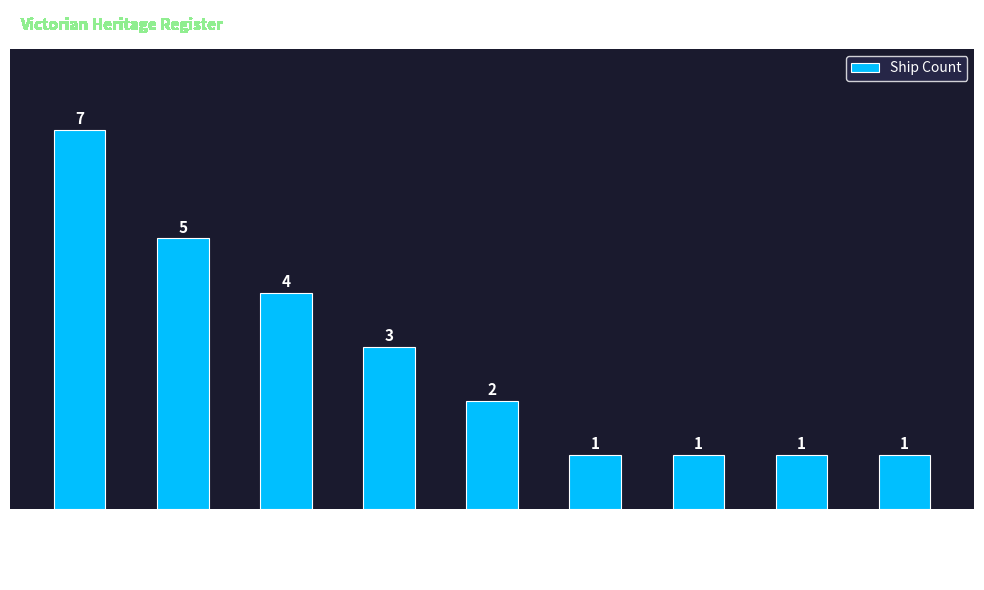

The chart shows a value of 4 at Port Phillip. True or false?

True